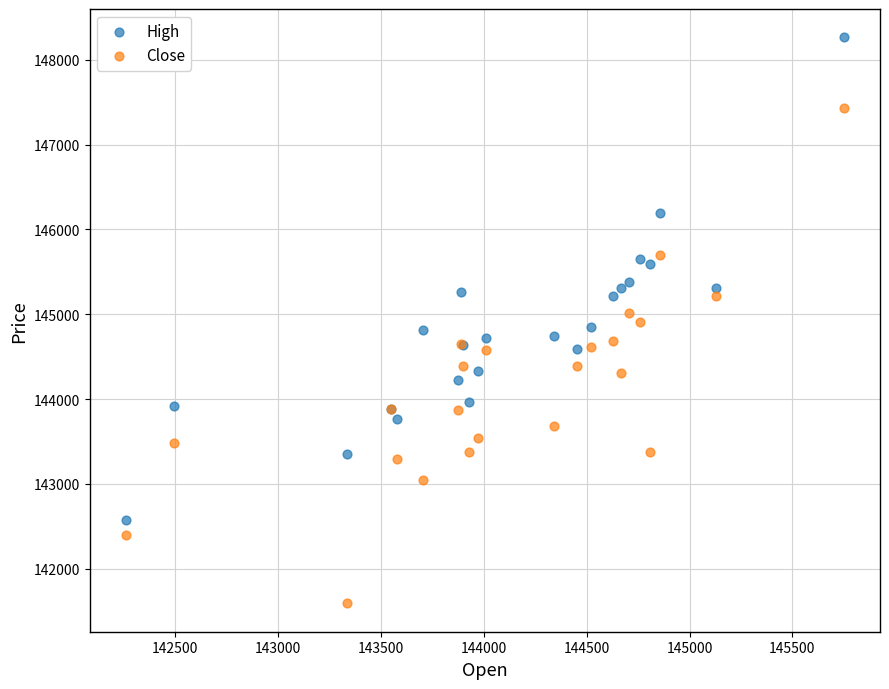

Which series reaches the minimum Y coordinate?

Close